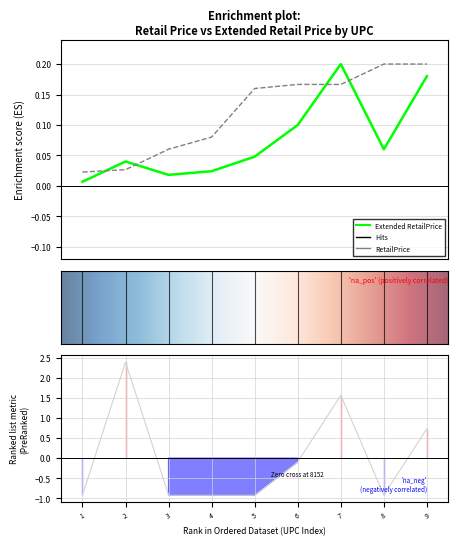

How many series are shown in this chart?

3